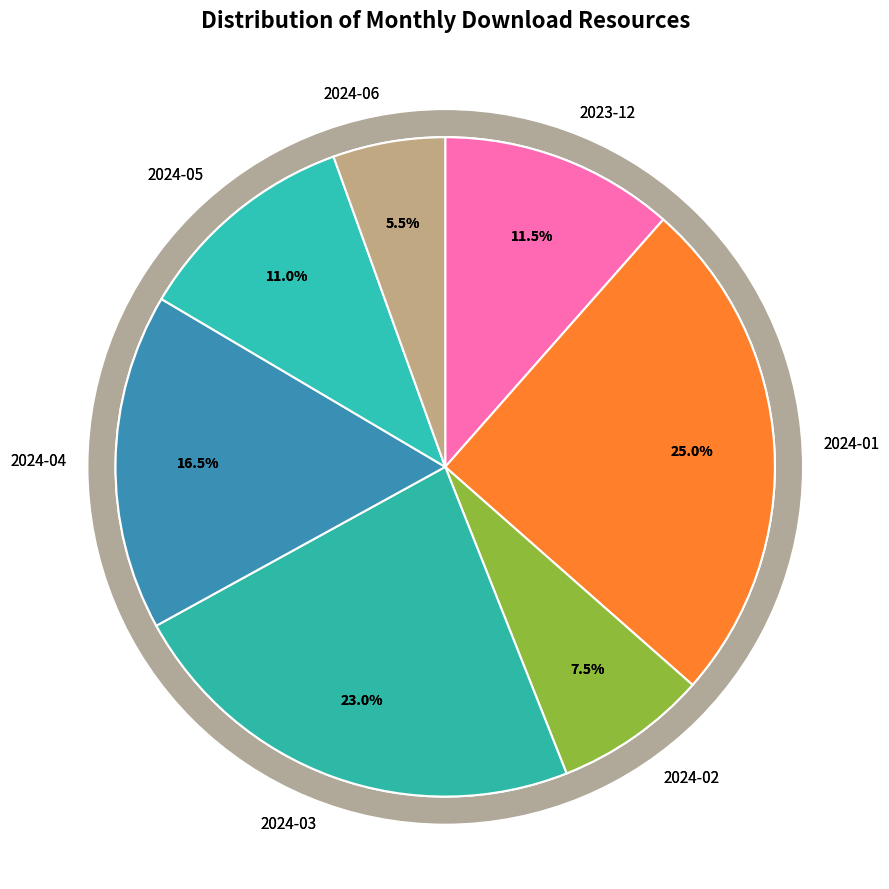

Which slice is the smallest?

2024-06